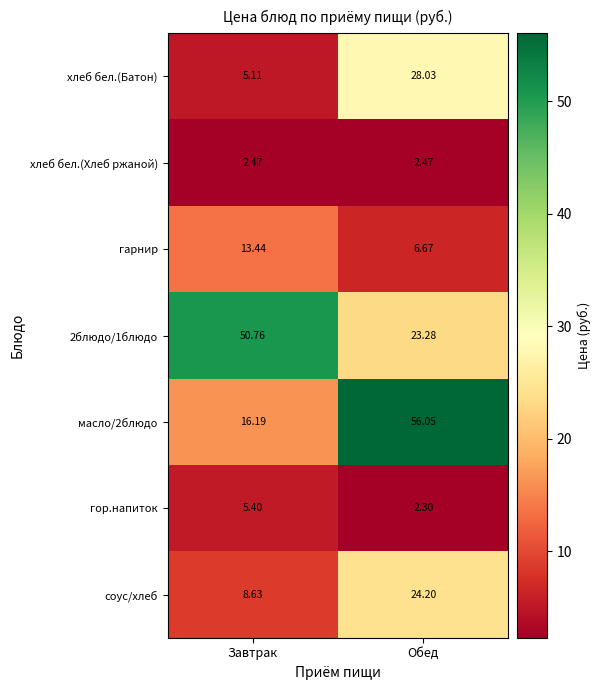

Which series has the widest spread of values?

масло/2блюдо